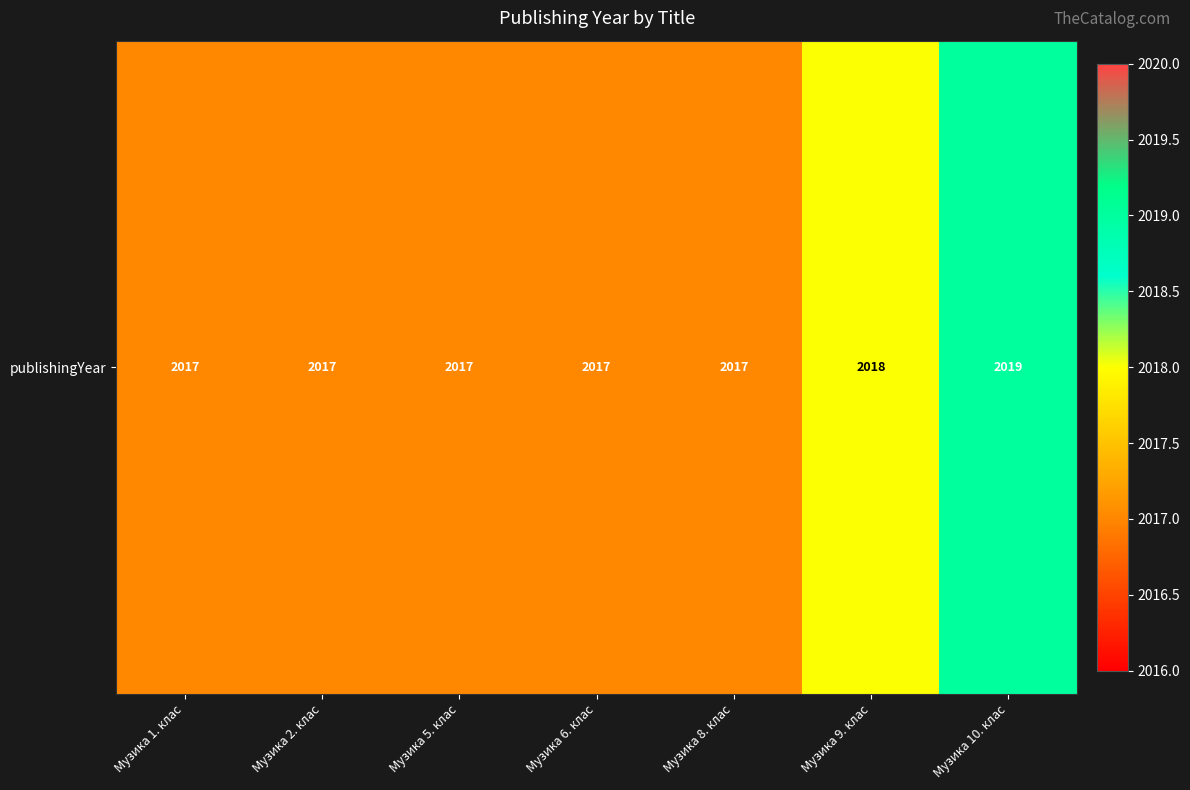

What is the difference between the values at Музика 10. клас and Музика 8. клас?

2